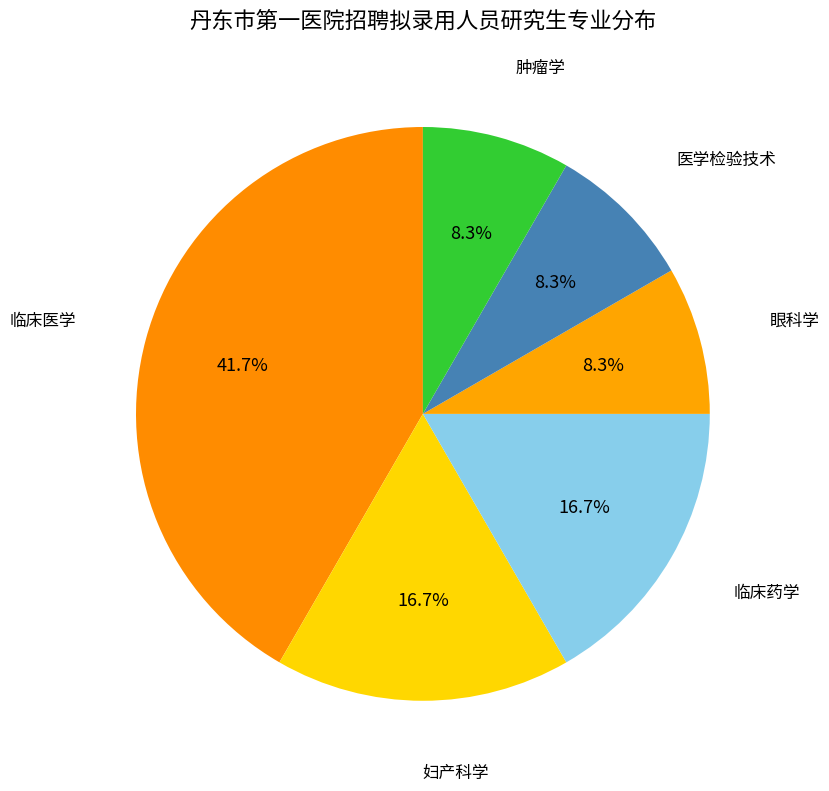

How many slices are in this pie chart?

6